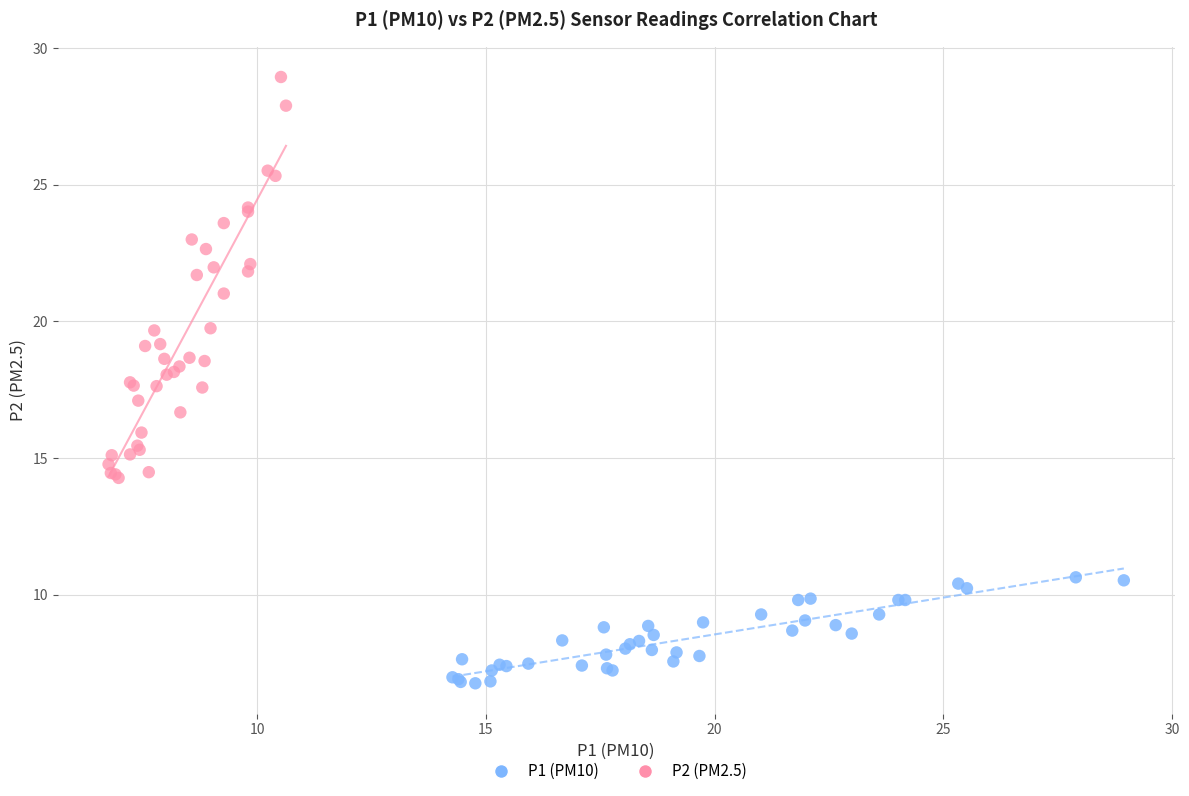

Which series reaches the maximum Y coordinate?

P2 (PM2.5)